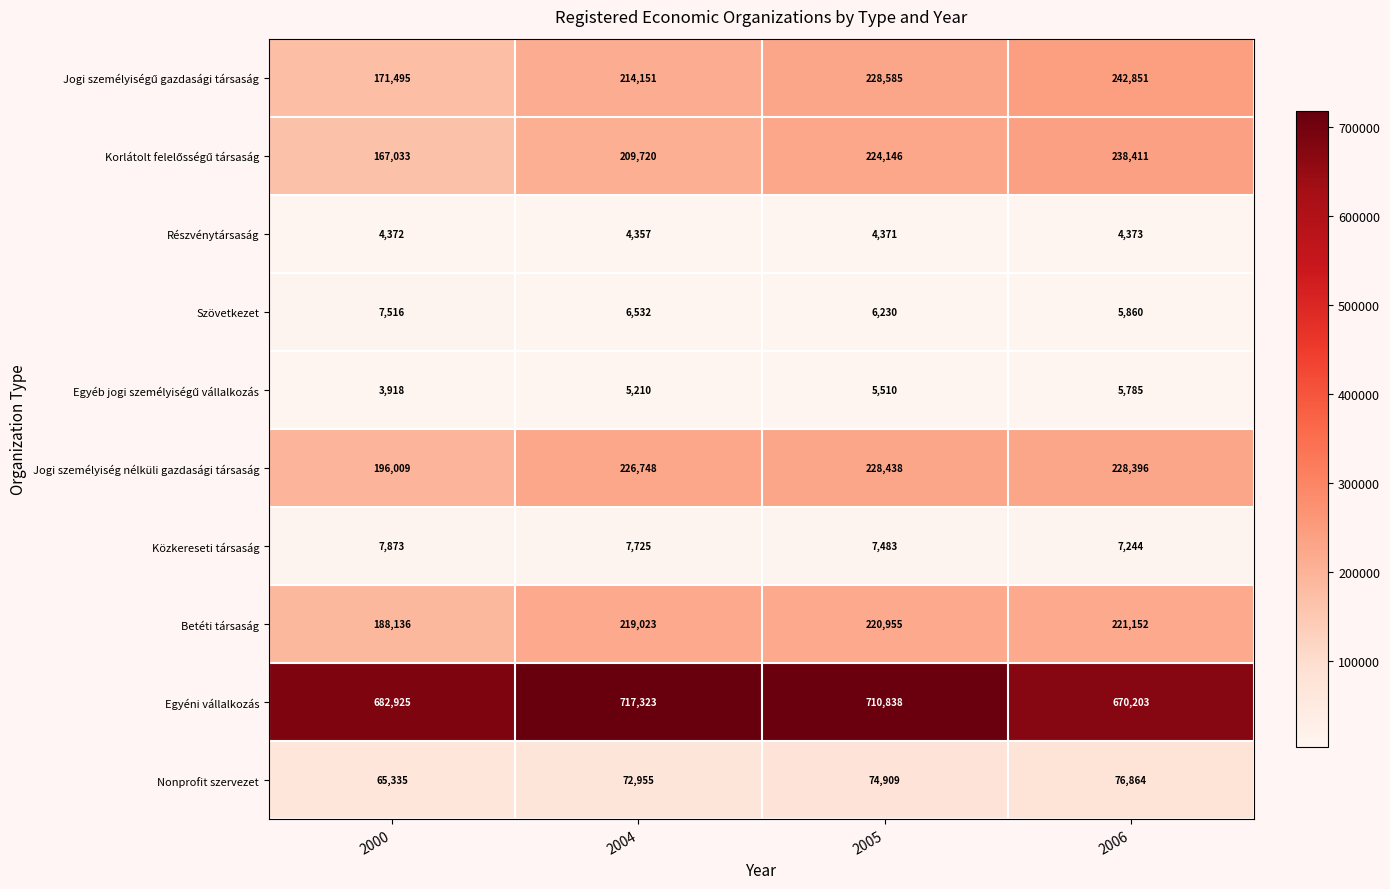

What is the minimum value shown in the chart?

3918